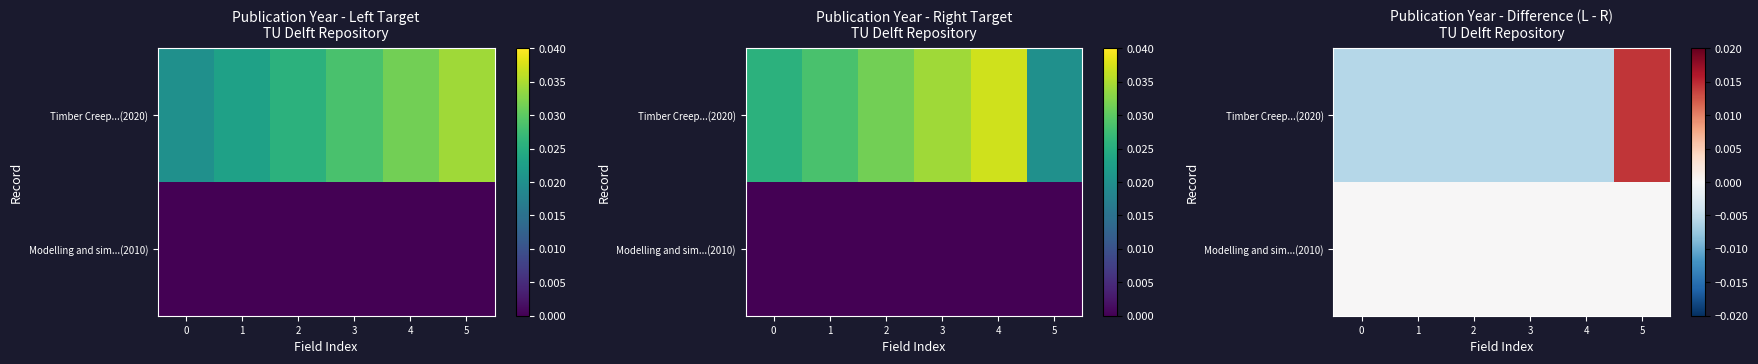

How many values in Timber Creep...(2020) are below zero?

5